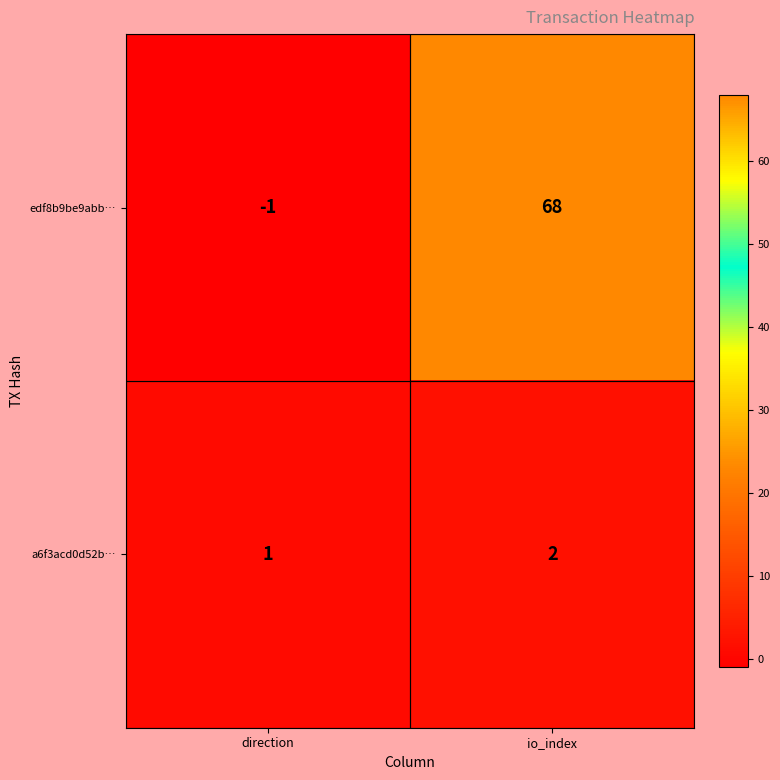

Which series has the largest range (max minus min)?

edf8b9be9abb…